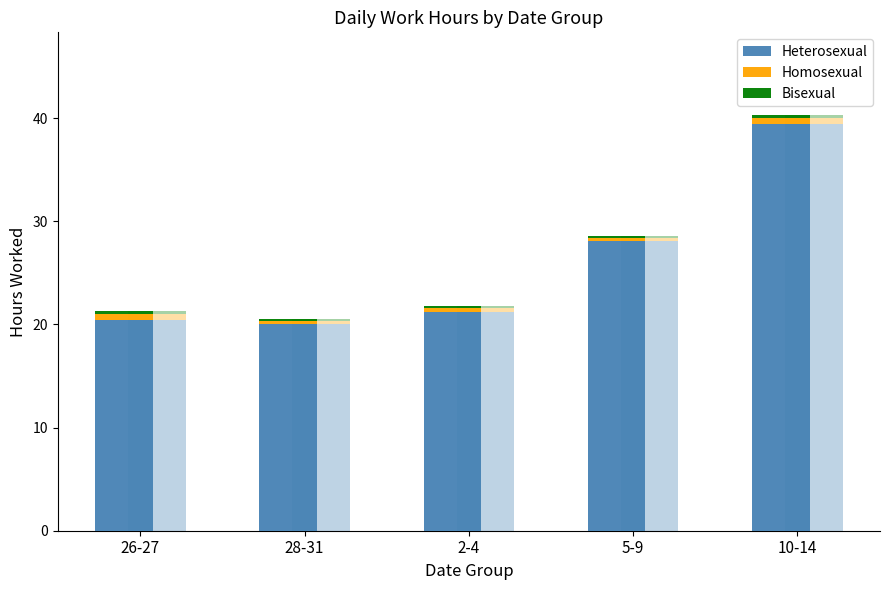

Reading left to right, what are all the values shown in this chart?

Heterosexual: 20.5	20.1	21.2	28.1	39.5
Homosexual: 0.5	0.3	0.4	0.3	0.5
Bisexual: 0.3	0.2	0.2	0.2	0.3